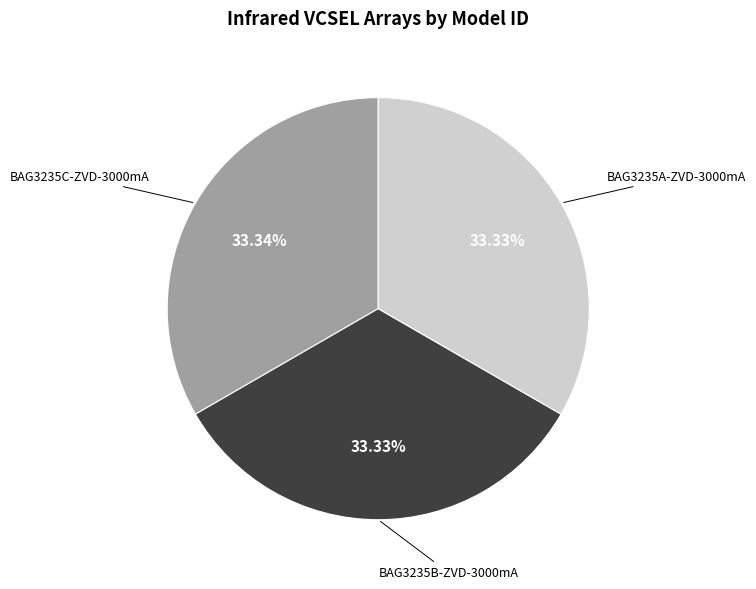

What is the ratio of the value at BAG3235B-ZVD-3000mA to the value at BAG3235C-ZVD-3000mA?

1.0